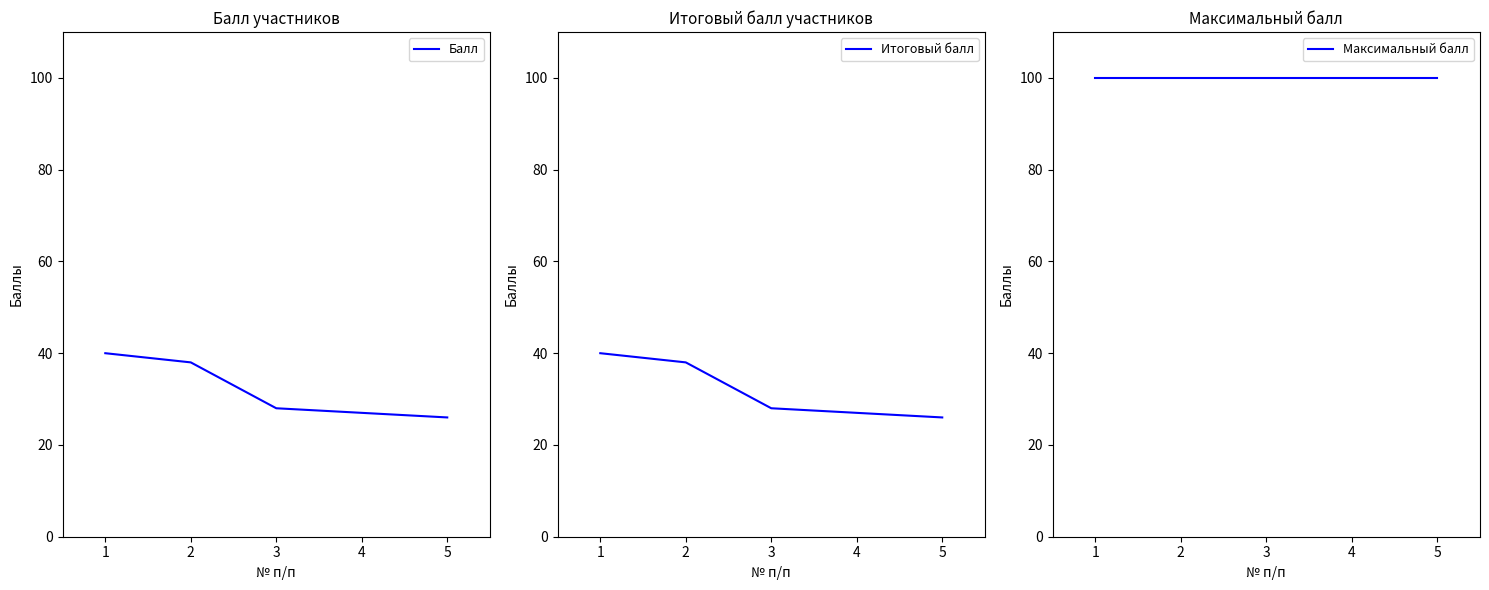

Reading left to right, list all the values displayed in this chart.

Балл: 1=40	2=38	3=28	4=27	5=26
Итоговый балл: 1=40	2=38	3=28	4=27	5=26
Максимальный балл: 1=100	2=100	3=100	4=100	5=100